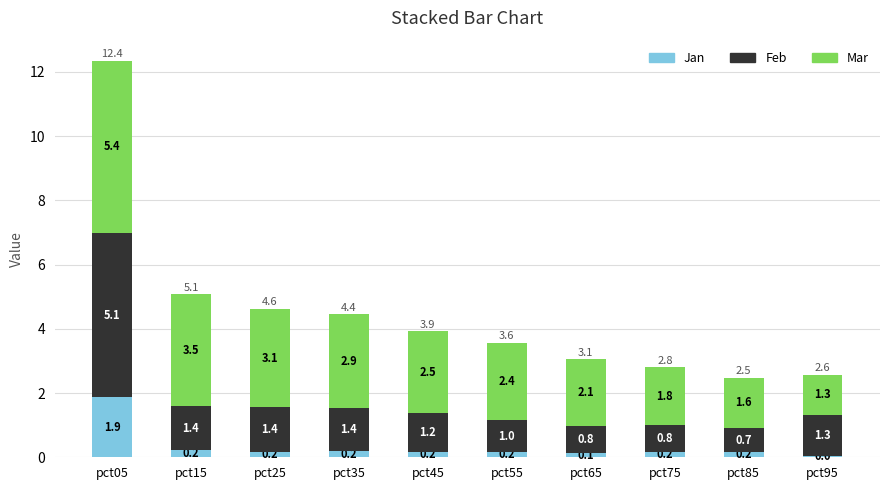

Where is Jan nearest to the value 0?

pct95